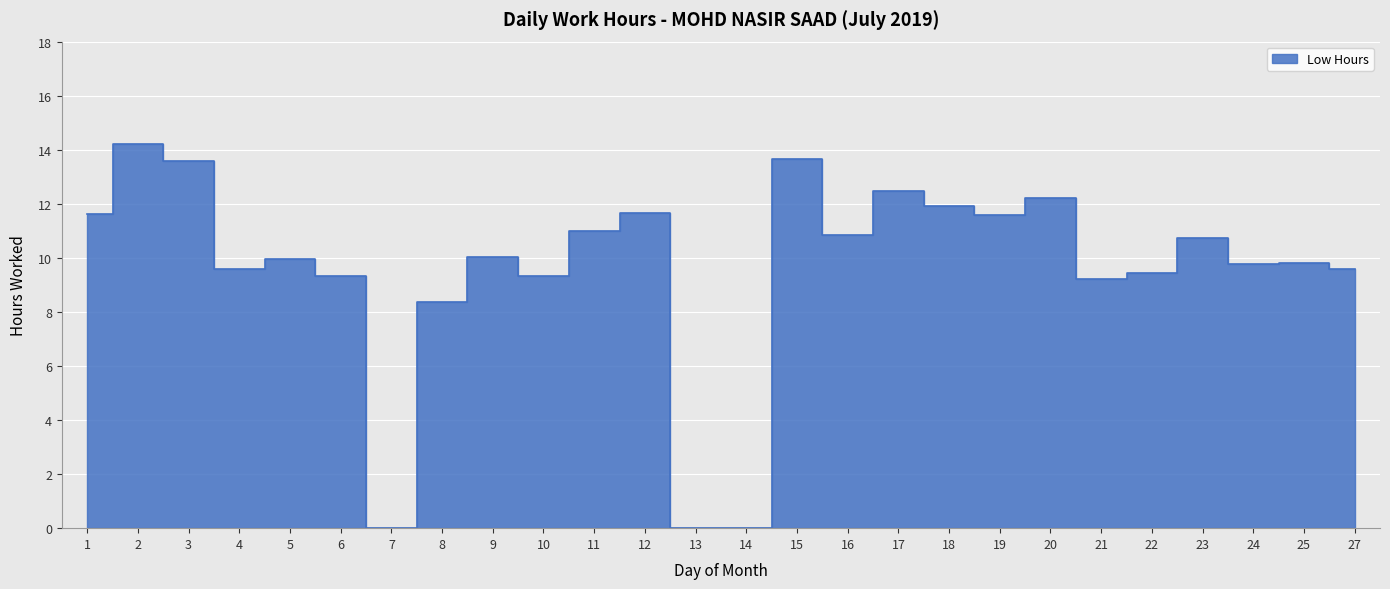

What is the maximum value shown in the chart?

14.2